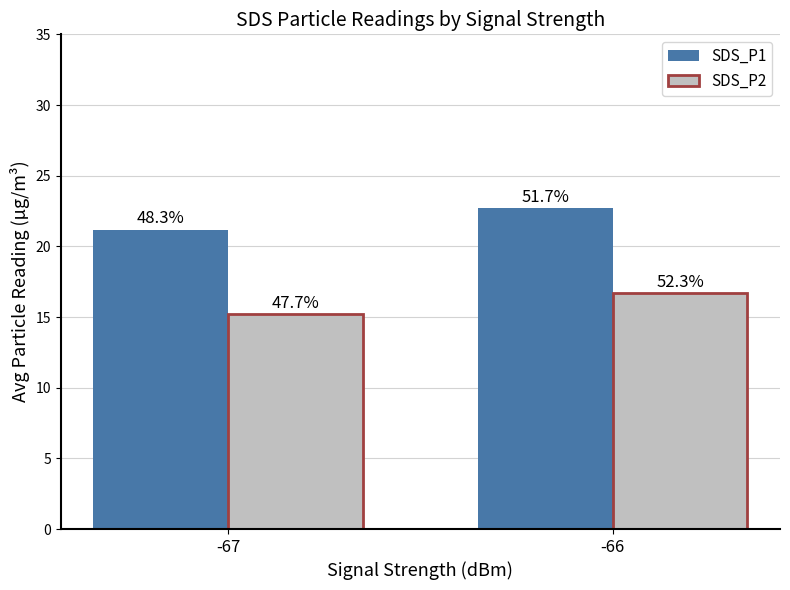

Which series has the largest total across all categories?

SDS_P1